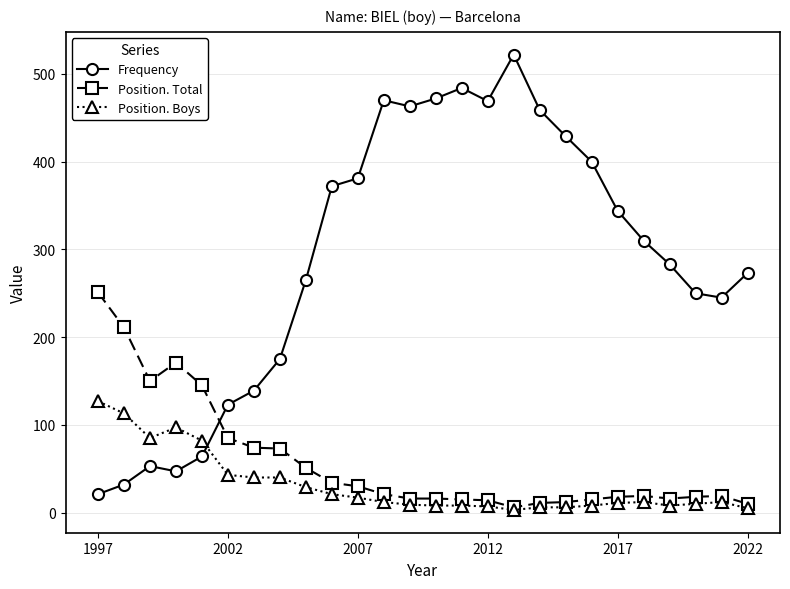

True or false: Frequency and Position. Total cross at least once.

True